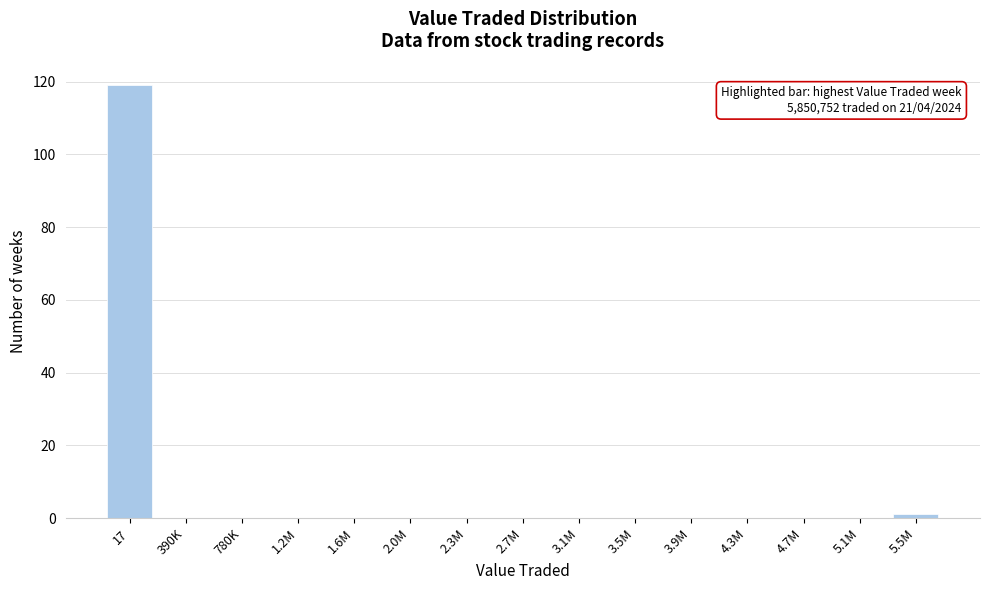

Reading right to left, what are all the values shown in this chart?

5.5M=1	5.1M=0	4.7M=0	4.3M=0	3.9M=0	3.5M=0	3.1M=0	2.7M=0	2.3M=0	2.0M=0	1.6M=0	1.2M=0	780K=0	390K=0	17=119